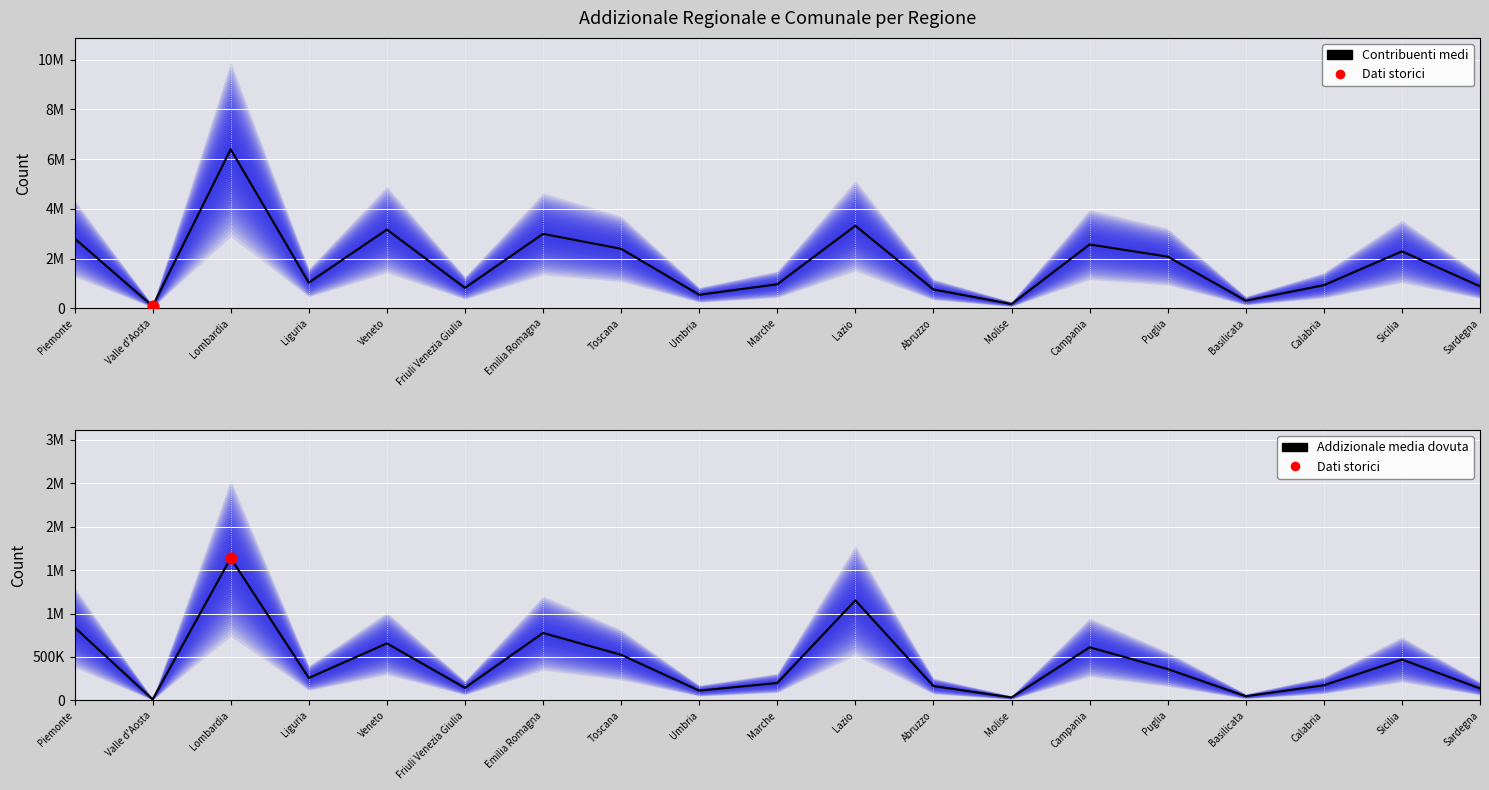

At which category is the sum across all series the highest?

Lombardia